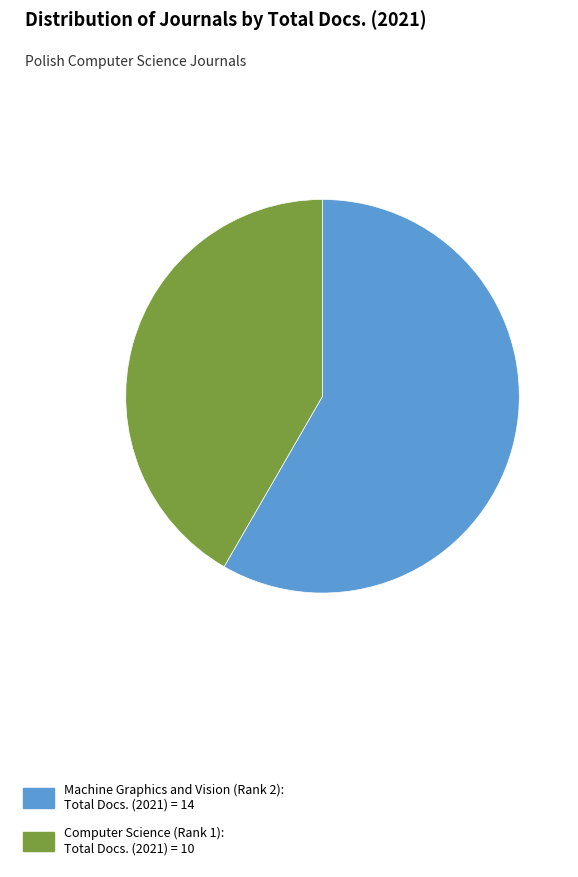

Rank the categories by value from highest to lowest.

Machine Graphics and Vision (Rank 2), Computer Science (Rank 1)